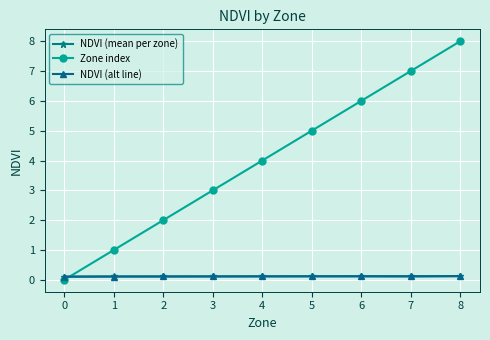

Reading left to right, what are all the values shown in this chart?

NDVI (mean per zone): 0=0.1	1=0.1	2=0.1	3=0.1	4=0.1	5=0.1	6=0.1	7=0.1	8=0.1
Zone index: 0=0.0	1=1.0	2=2.0	3=3.0	4=4.0	5=5.0	6=6.0	7=7.0	8=8.0
NDVI (alt line): 0=0.1	1=0.1	2=0.1	3=0.1	4=0.1	5=0.1	6=0.1	7=0.1	8=0.1